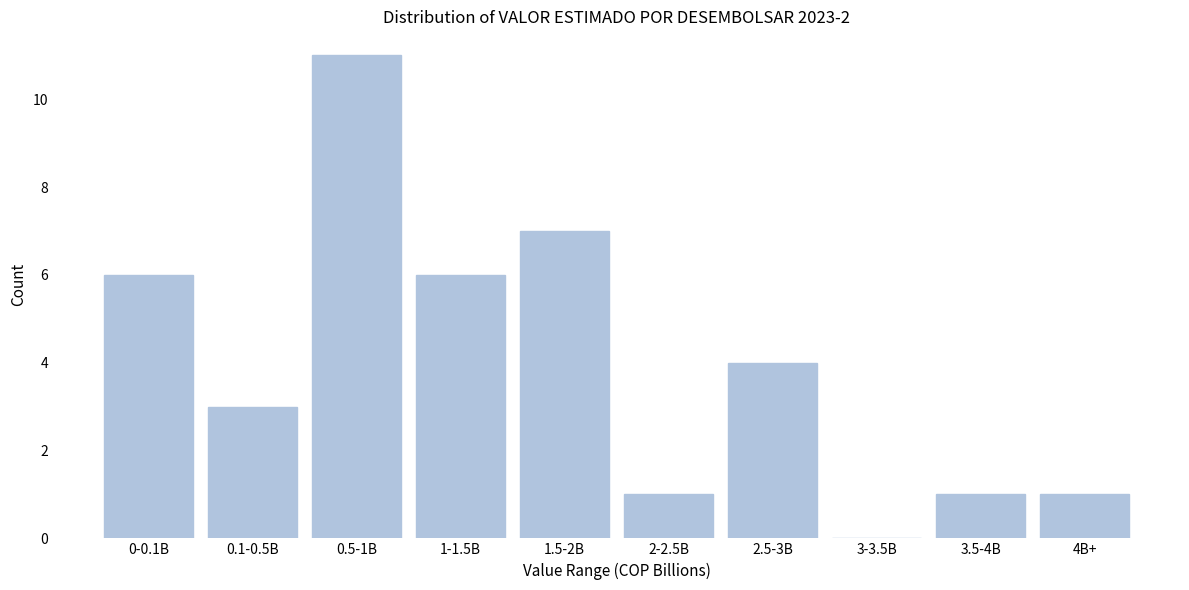

Reading right to left, transcribe all the data shown in this chart.

4B+=1	3.5-4B=1	3-3.5B=0	2.5-3B=4	2-2.5B=1	1.5-2B=7	1-1.5B=6	0.5-1B=11	0.1-0.5B=3	0-0.1B=6